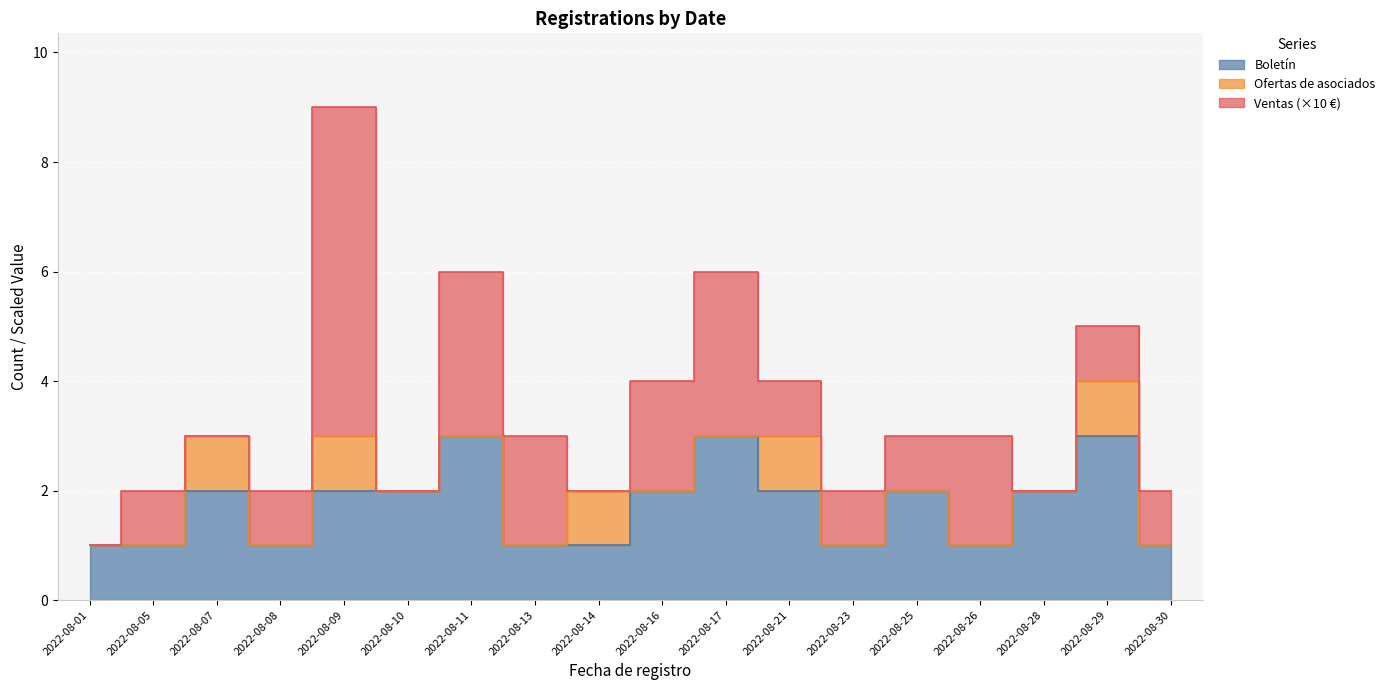

True or false: Ofertas de asociados has a value of 0 at 2022-08-28.

True